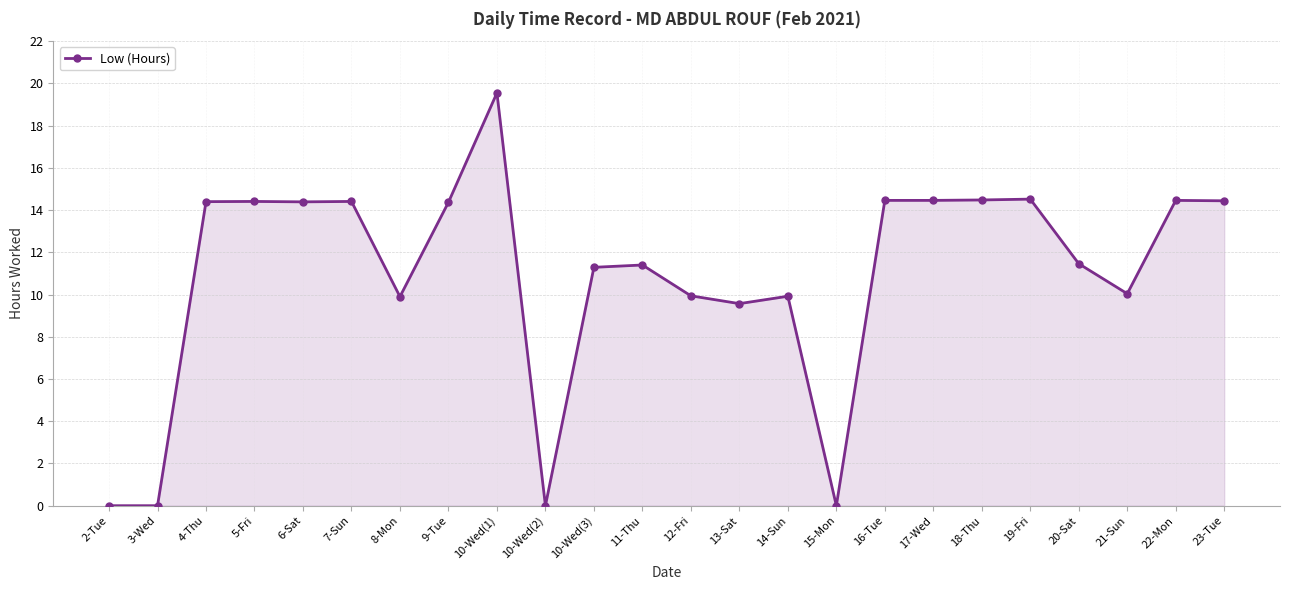

What is the label of the 5th point from the left?

6-Sat